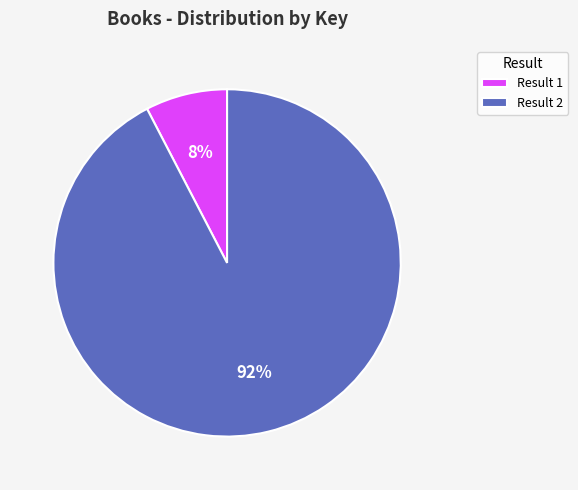

What percentage is the Result 1 slice, to the nearest percent?

8%